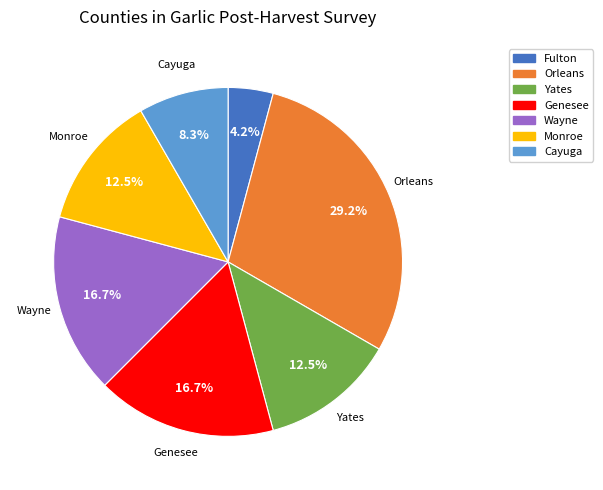

Does any single category account for the majority?

No